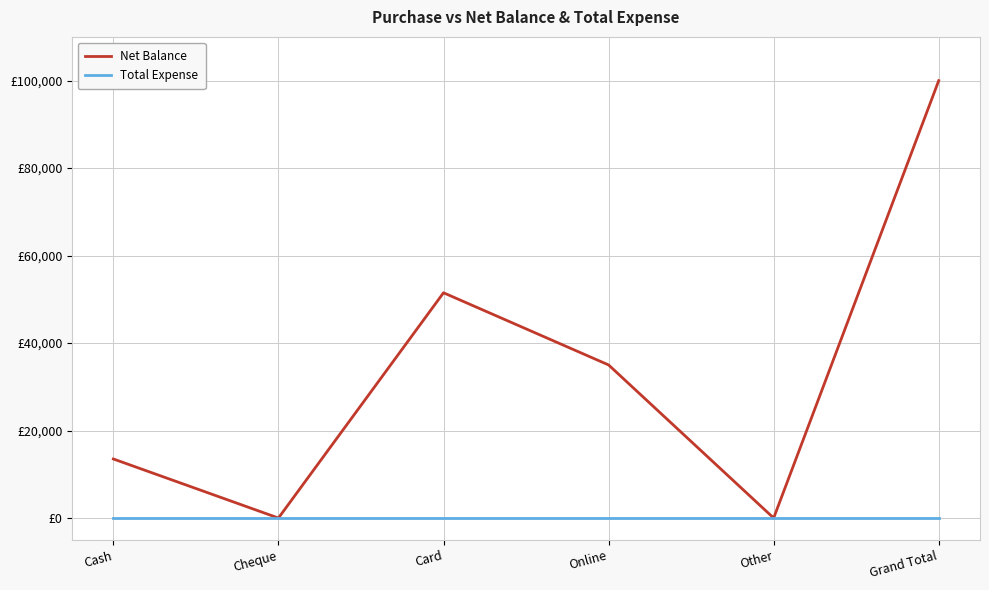

How many Net Balance values are between 0 and 51500?

5